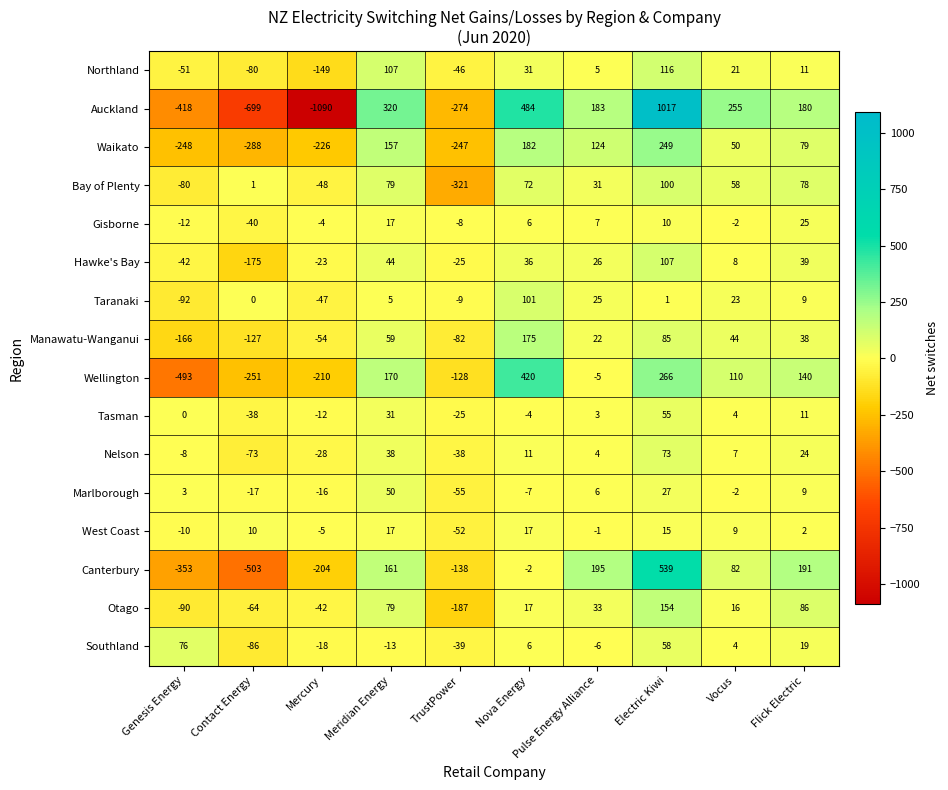

What is the minimum value shown in the chart?

-1090